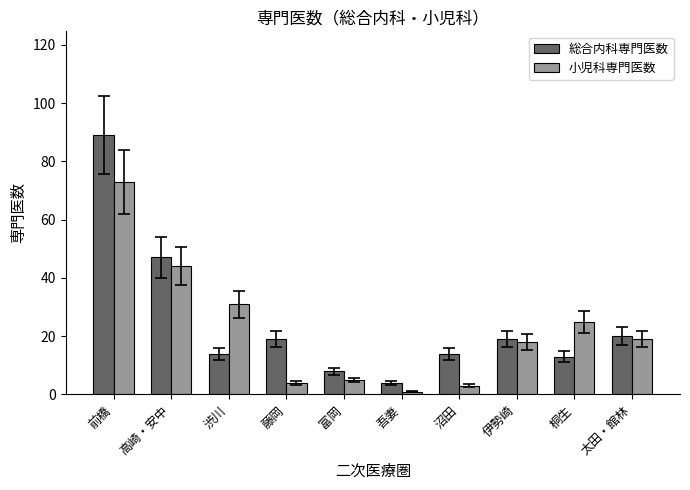

What is the difference between the maximum and minimum values in the 総合内科専門医数 series?

85